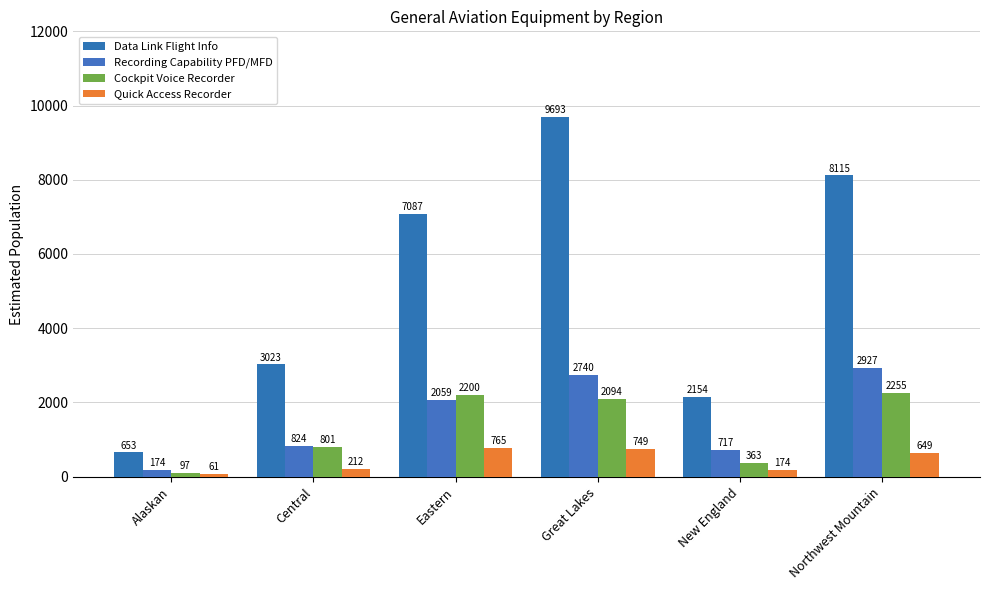

What are all the series names shown in the legend?

Data Link Flight Info, Recording Capability PFD/MFD, Cockpit Voice Recorder, Quick Access Recorder